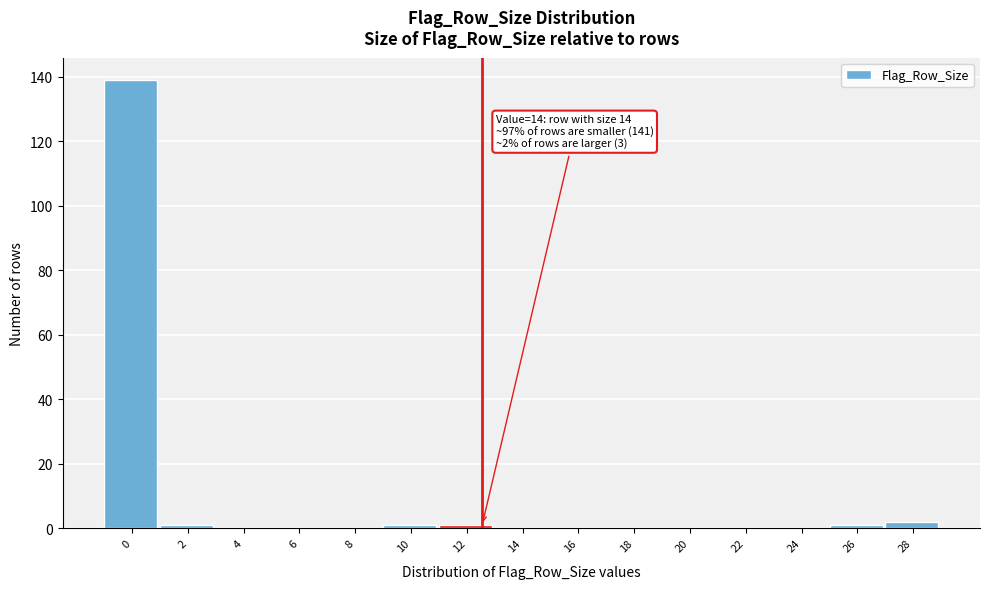

Reading left to right, transcribe all the data shown in this chart.

0=139	2=1	4=0	6=0	8=0	10=1	12=1	14=0	16=0	18=0	20=0	22=0	24=0	26=1	28=2